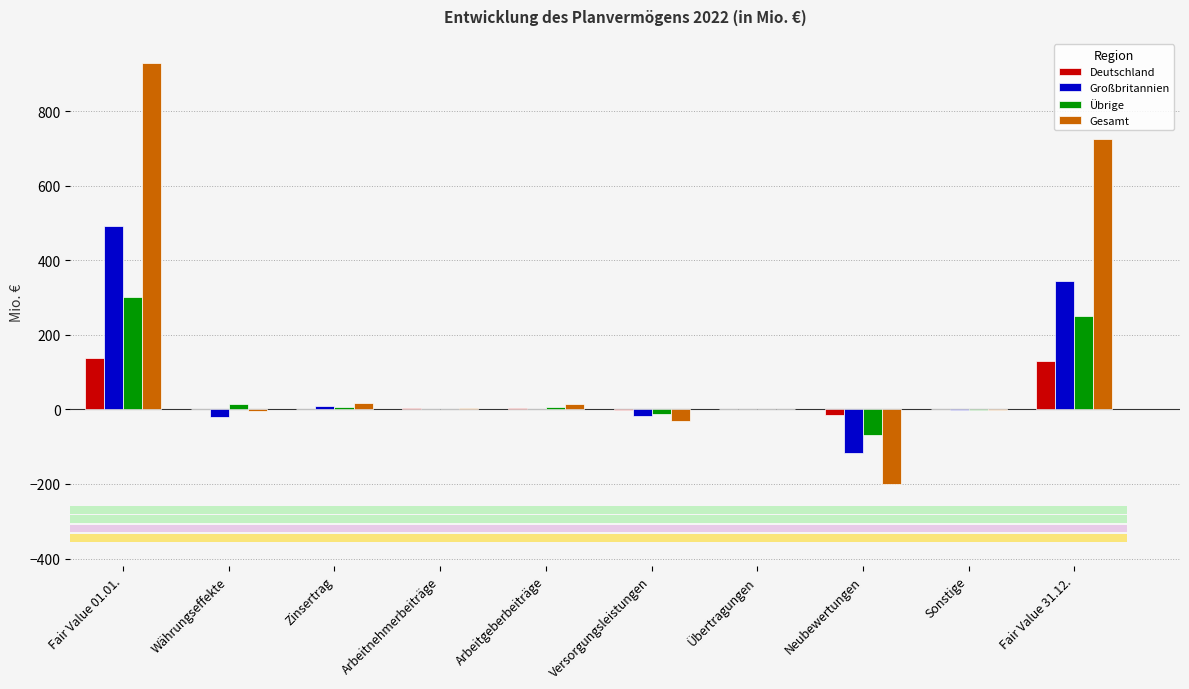

Reading left to right, what are all the values shown in this chart?

Deutschland: 137.7	0.0	1.9	3.7	4.7	-2.6	0.0	-14.8	0.0	130.6
Großbritannien: 491.7	-19.7	8.6	0.0	1.2	-18.5	0.0	-117.2	-1.3	344.7
Übrige: 300.1	15.8	6.3	1.3	7.3	-11.2	0.0	-68.3	-0.4	250.9
Gesamt: 929.6	-3.9	16.8	5.0	13.2	-32.3	0.0	-200.4	-1.7	726.2